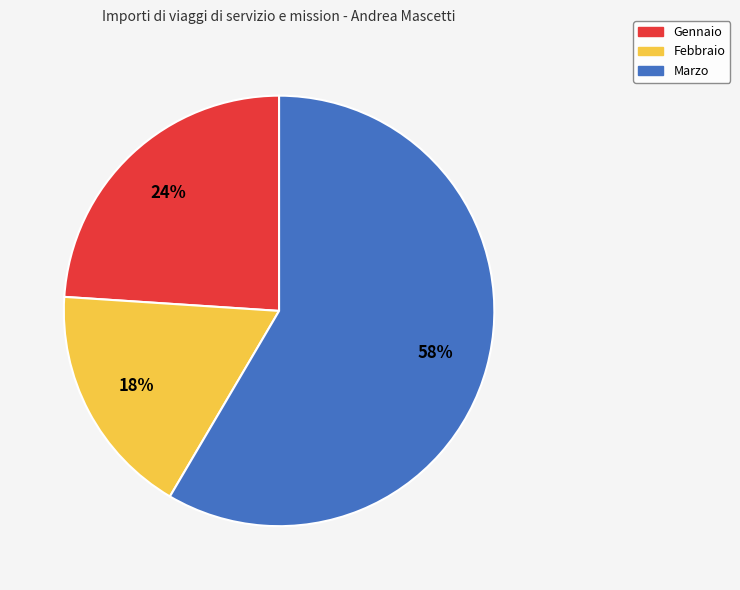

Between Febbraio and Marzo, which is larger?

Marzo